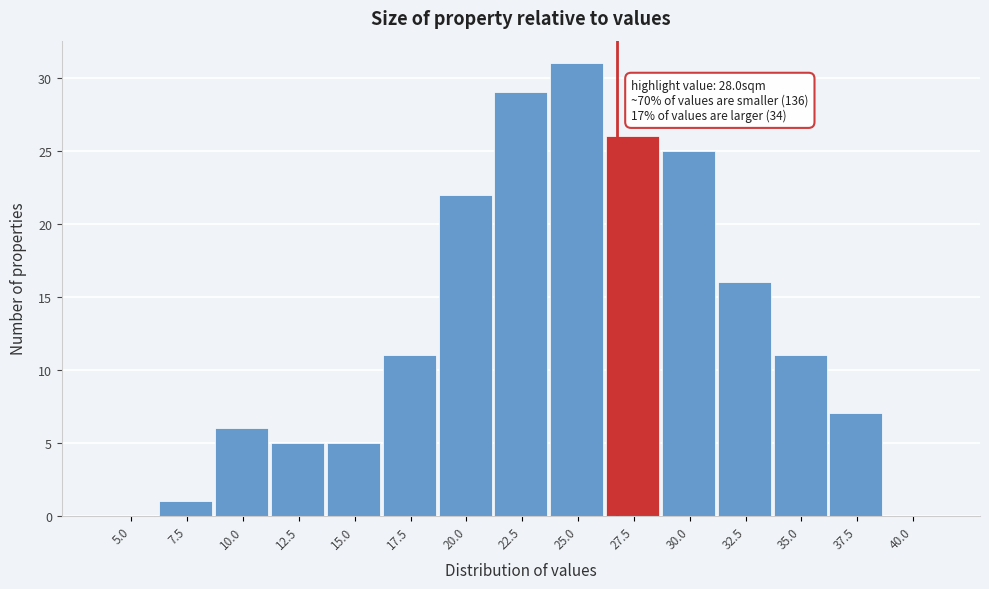

What is the sum of all values?

195